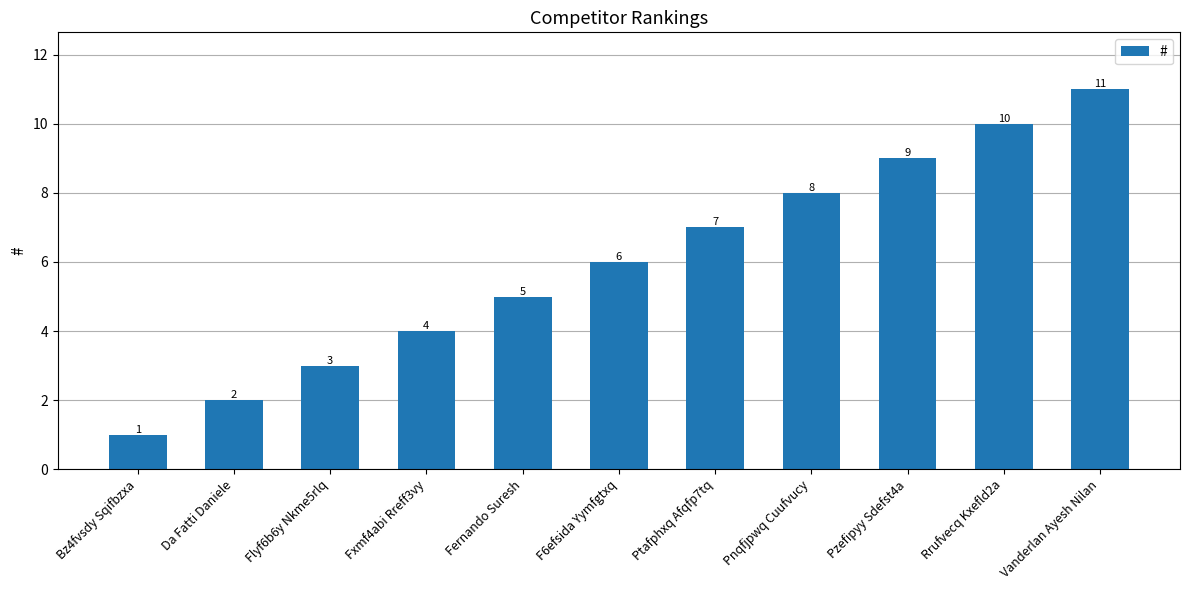

Which label corresponds to the smallest value in the chart?

Bz4fvsdy Sqifbzxa